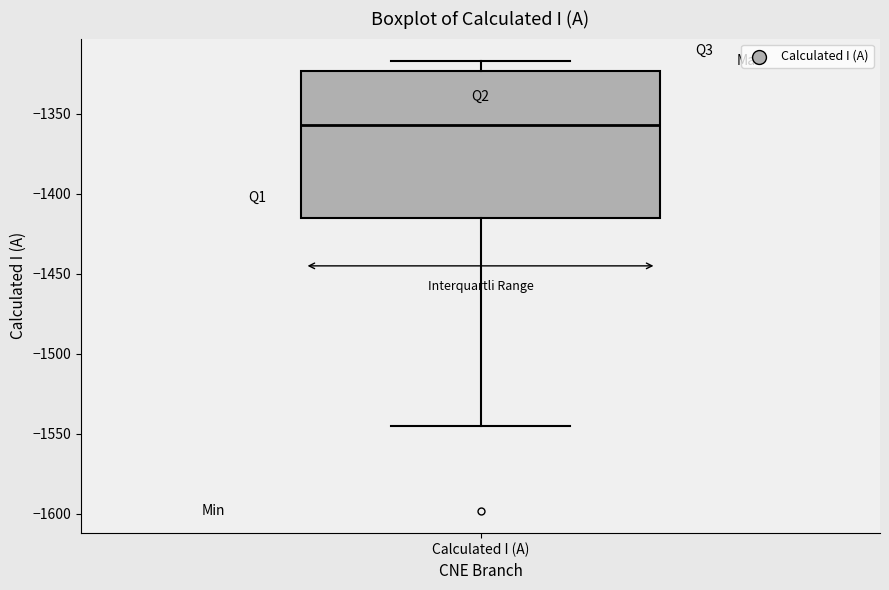

Transcribe this box plot: give where the median line is, the range the box spans, and where the two whiskers end, as read against the y-axis. The values are not printed on the chart, so give them approximately, as read against the axis.

median -1355, box -1415 to -1325, whiskers -1545 to -1315